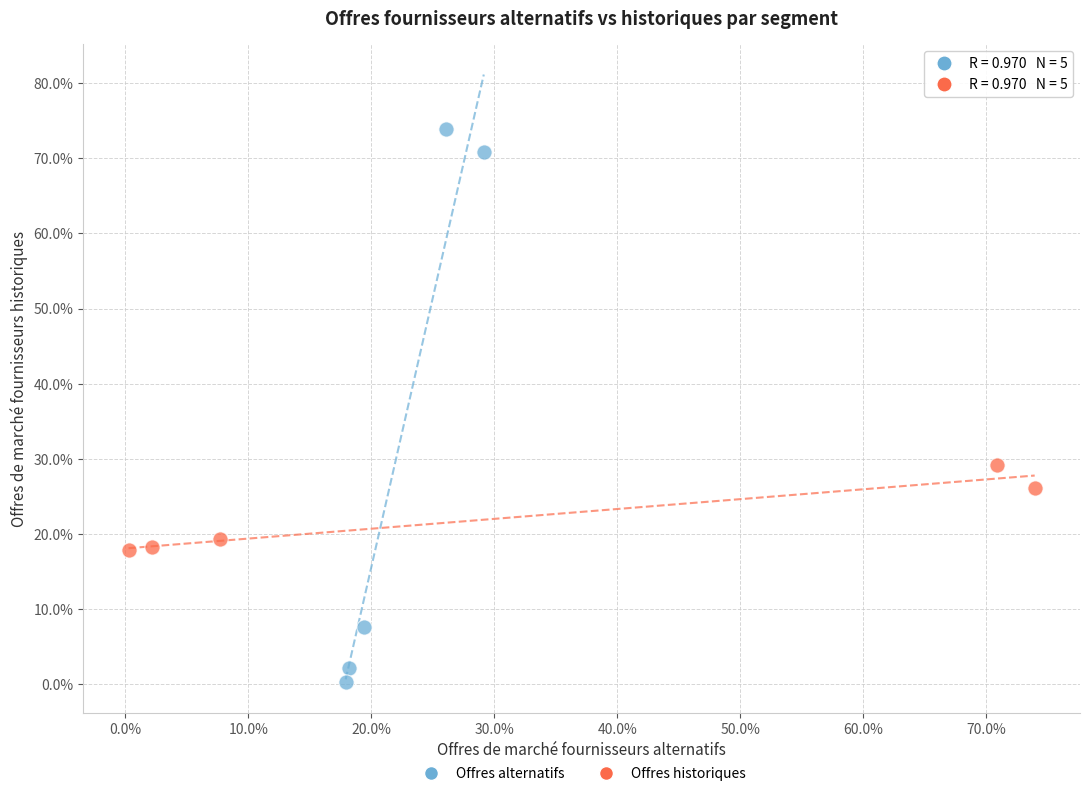

Which series has the widest spread of Y values?

Offres alternatifs